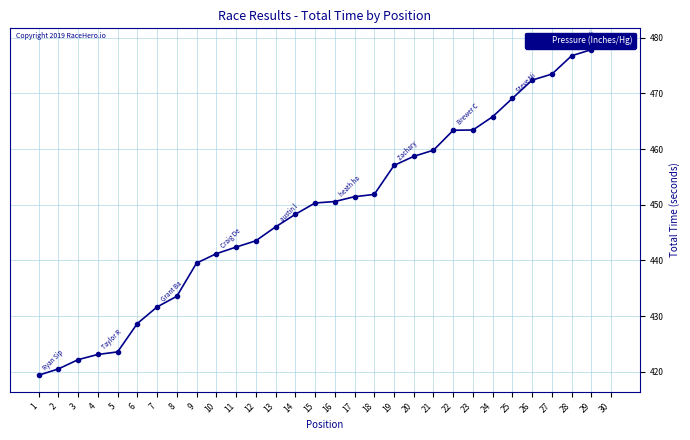

Reading right to left, extract all data points from this chart.

478.7	477.9	476.8	473.5	472.4	469.1	465.8	463.4	463.4	459.8	458.7	457.1	451.9	451.5	450.6	450.3	448.3	446.0	443.5	442.4	441.2	439.5	433.6	431.7	428.7	423.6	423.1	422.2	420.5	419.4